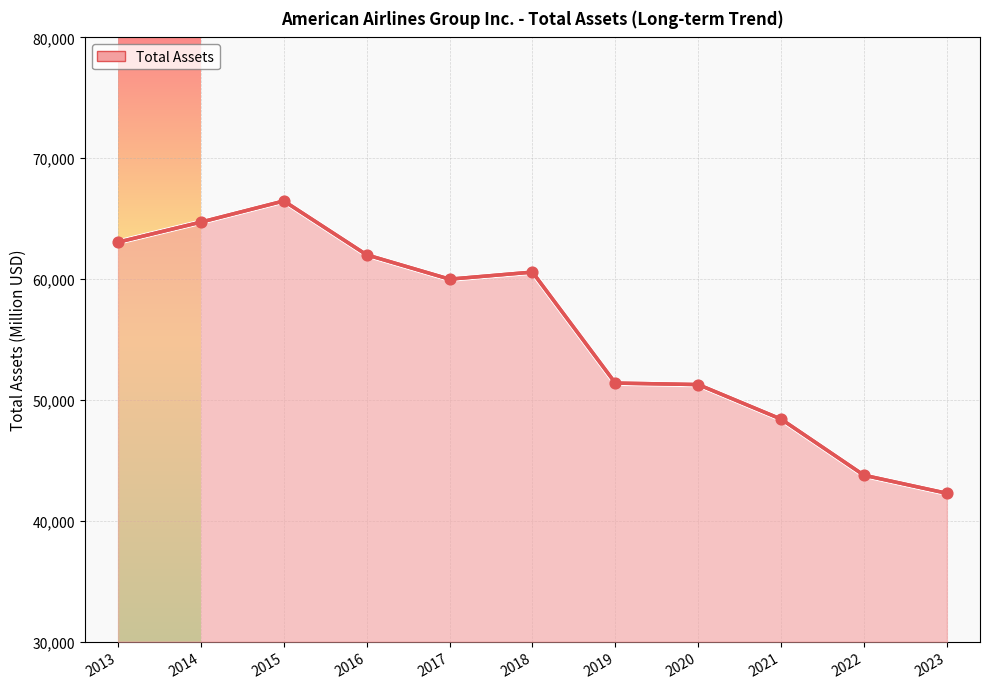

What is the change in value from 2013 to 2014?

+1658